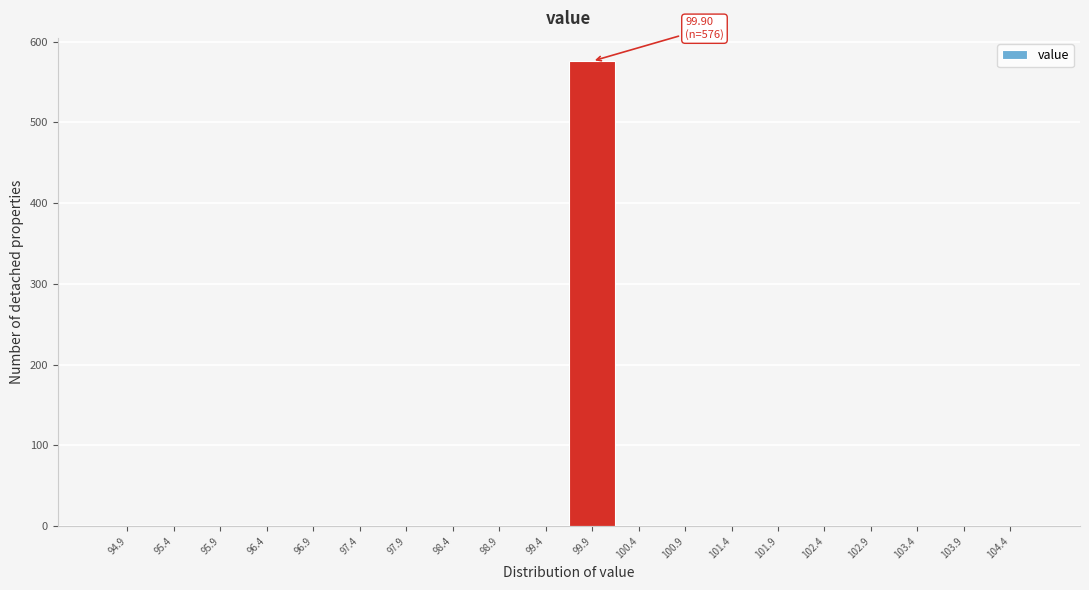

Reading left to right, transcribe all the data shown in this chart.

94.9=0	95.4=0	95.9=0	96.4=0	96.9=0	97.4=0	97.9=0	98.4=0	98.9=0	99.4=0	99.9=576	100.4=0	100.9=0	101.4=0	101.9=0	102.4=0	102.9=0	103.4=0	103.9=0	104.4=0